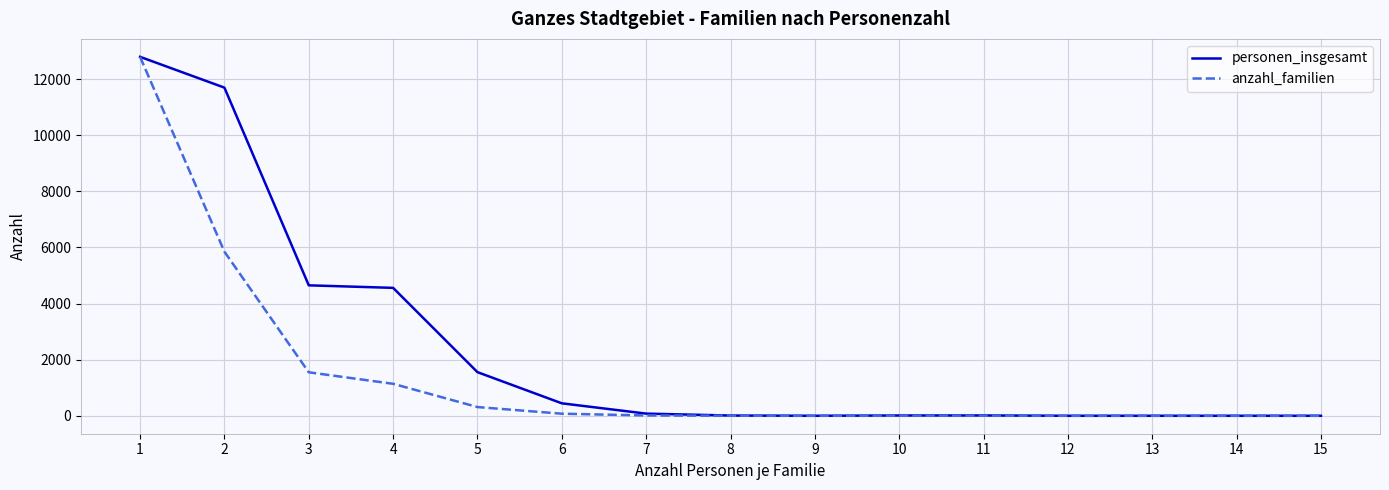

What is the difference between the personen_insgesamt values at 8 and 2?

11690